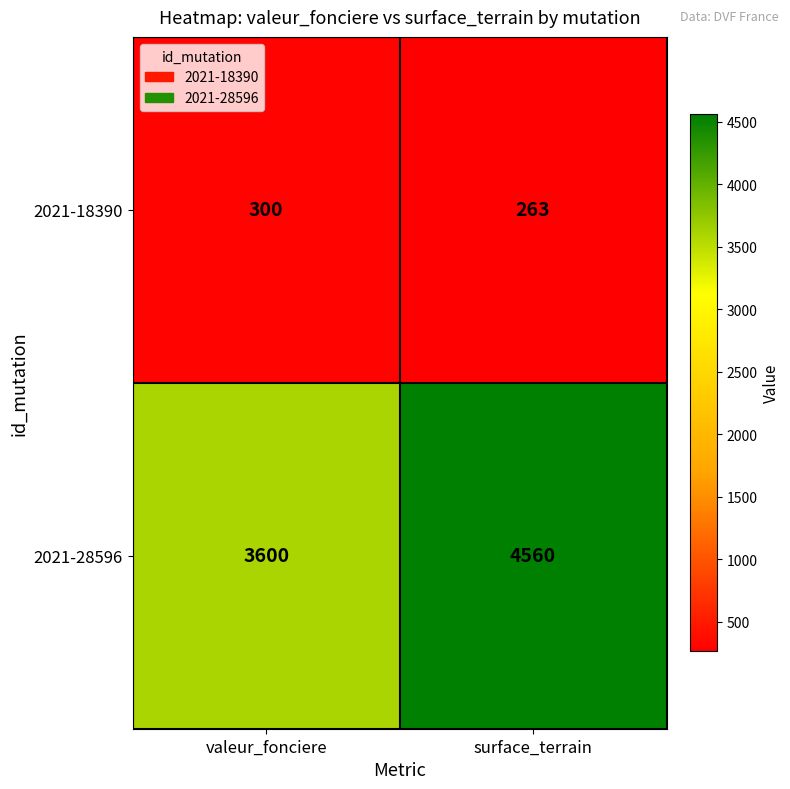

Reading right to left, list all the values displayed in this chart.

2021-18390: 263	300
2021-28596: 4560	3600